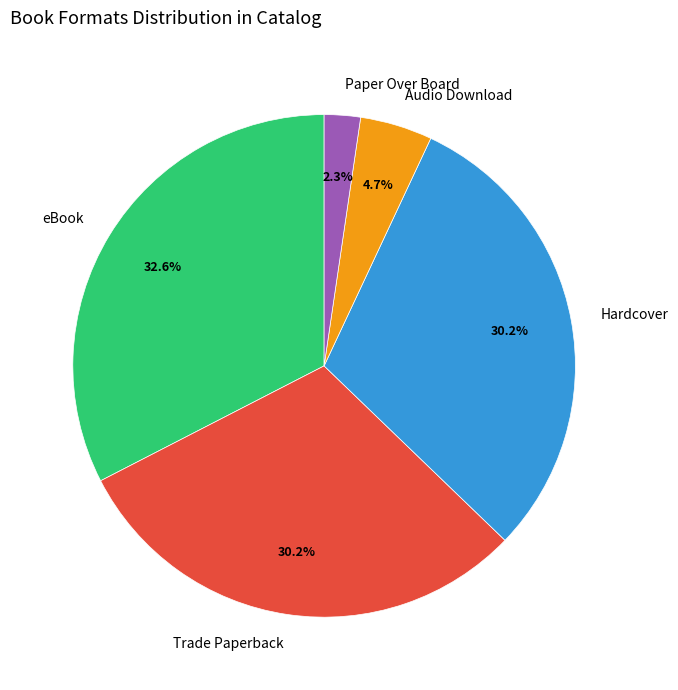

Which has a higher value, eBook or Hardcover?

eBook